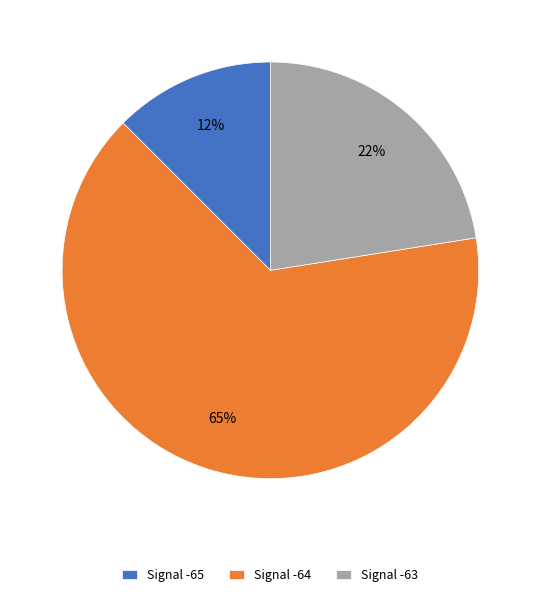

Which category has the biggest portion of the pie?

Signal -64